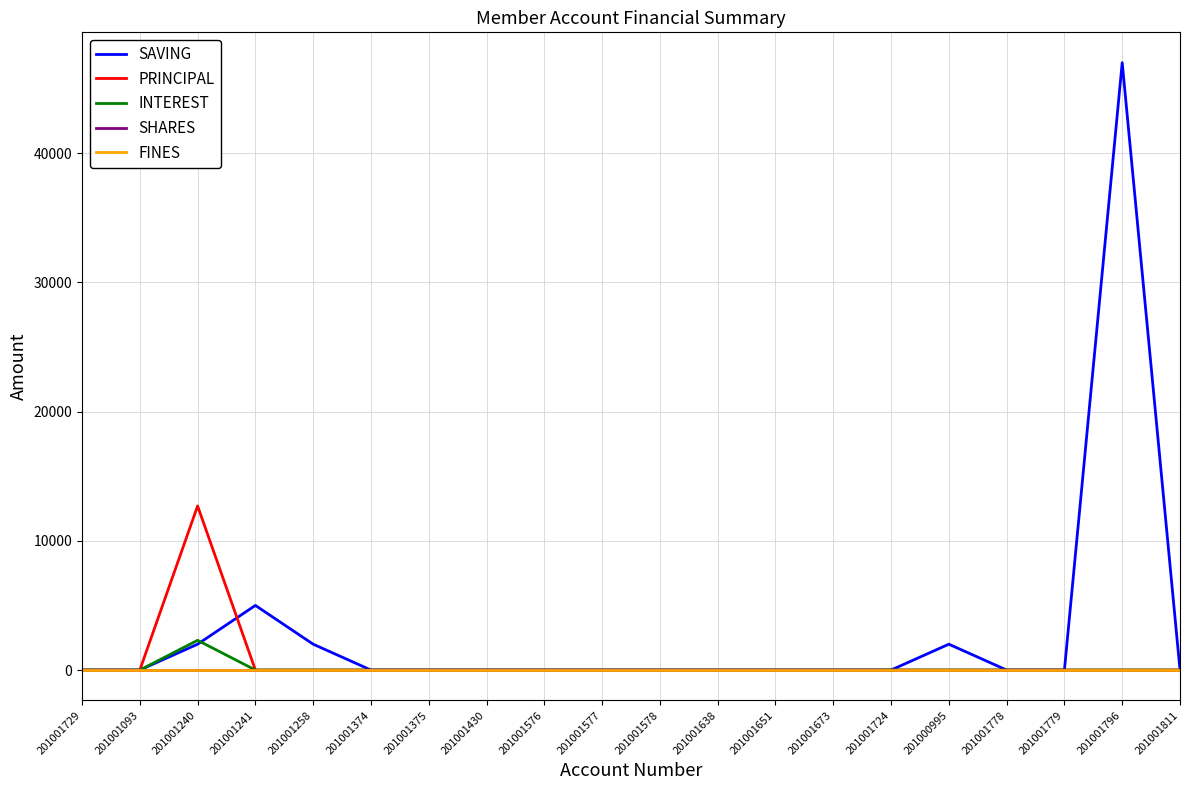

At which label is INTEREST closest to 1150?

201001729